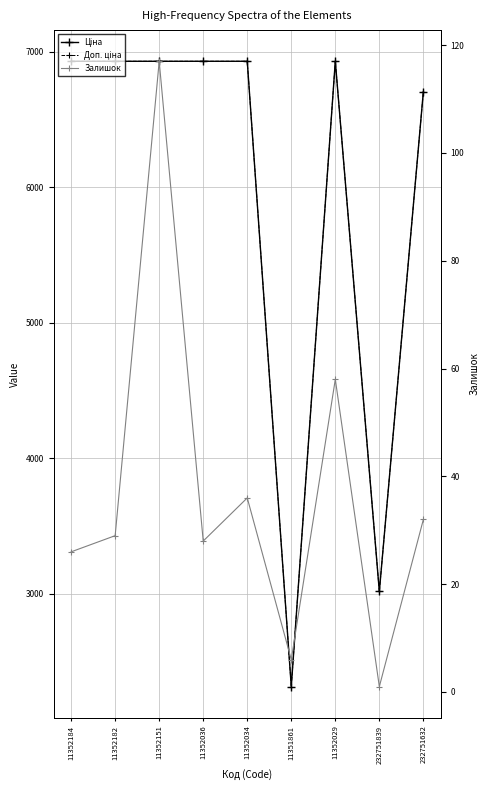

What is the difference between the Ціна values at 232751839 and 11352034?

3912.0